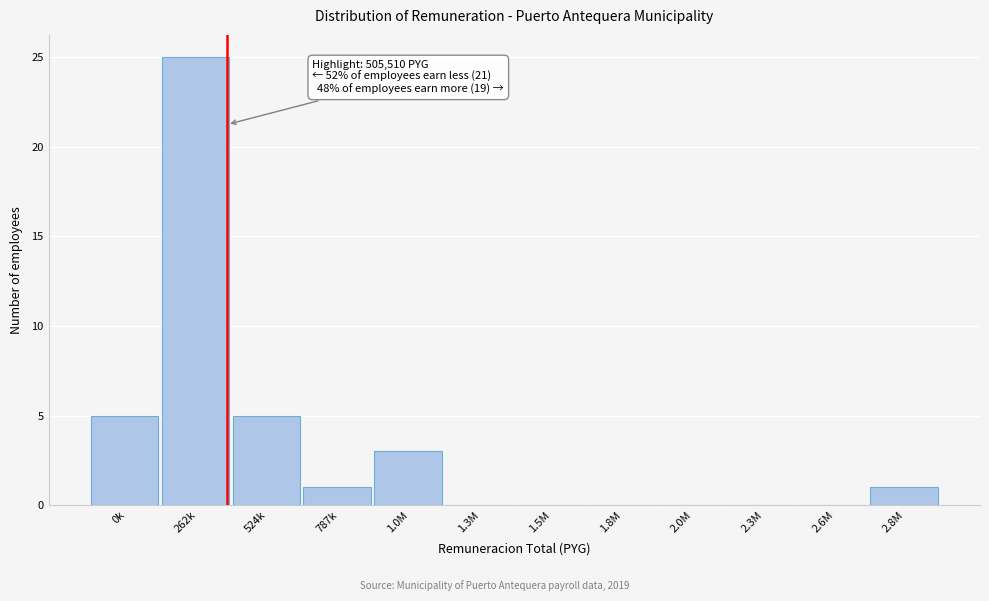

Reading left to right, transcribe all the data shown in this chart.

0k=5	262k=25	524k=5	787k=1	1.0M=3	1.3M=0	1.5M=0	1.8M=0	2.0M=0	2.3M=0	2.6M=0	2.8M=1